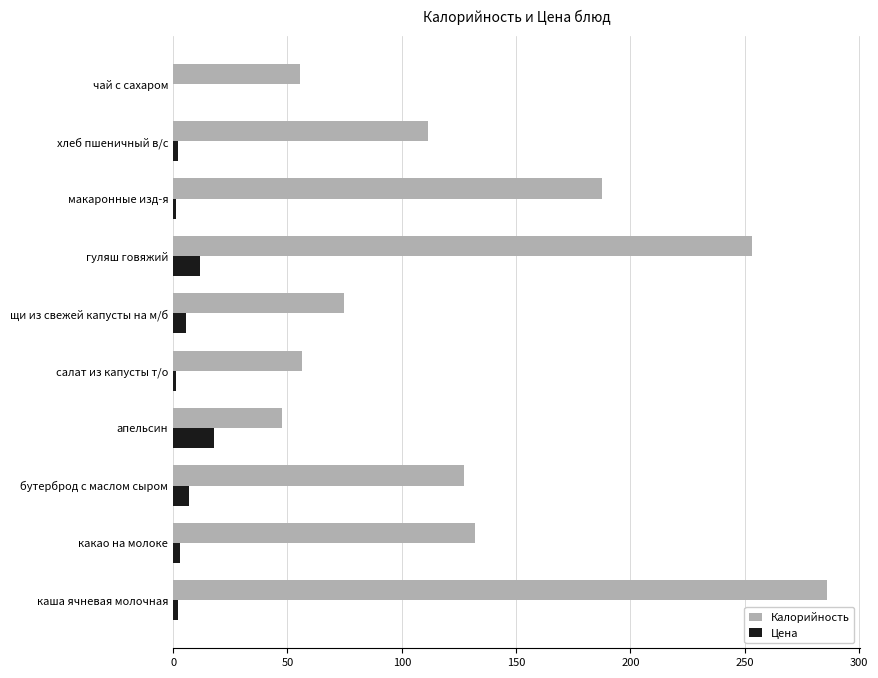

Read the Калорийность value at апельсин.

47.5